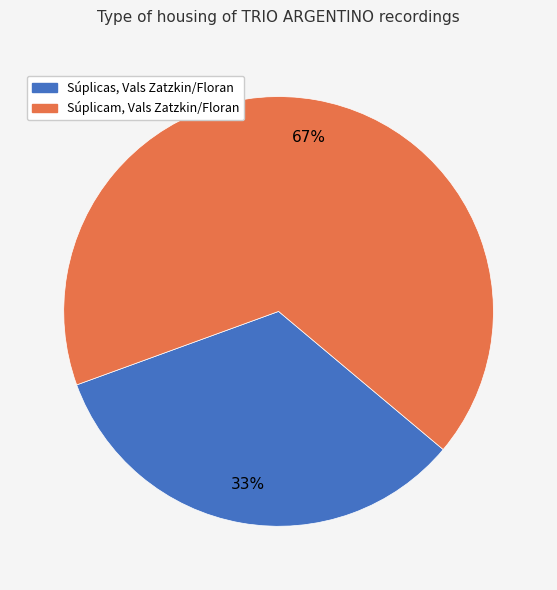

What percentage is the Súplicas, Vals Zatzkin/Floran slice, to the nearest percent?

33%